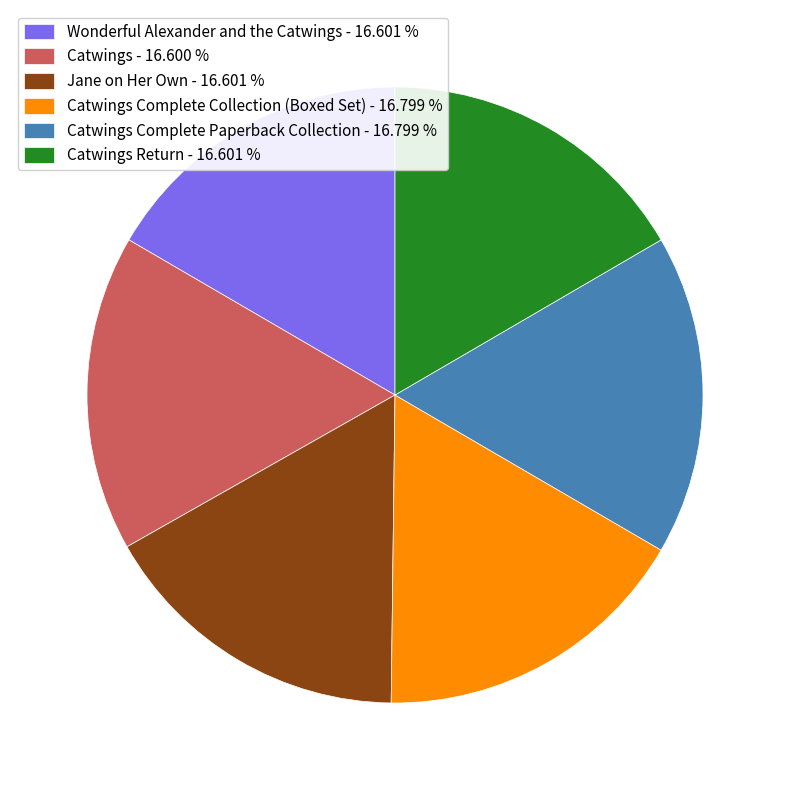

Is Catwings Complete Collection (Boxed Set) - 16.799 % the majority of the pie?

No